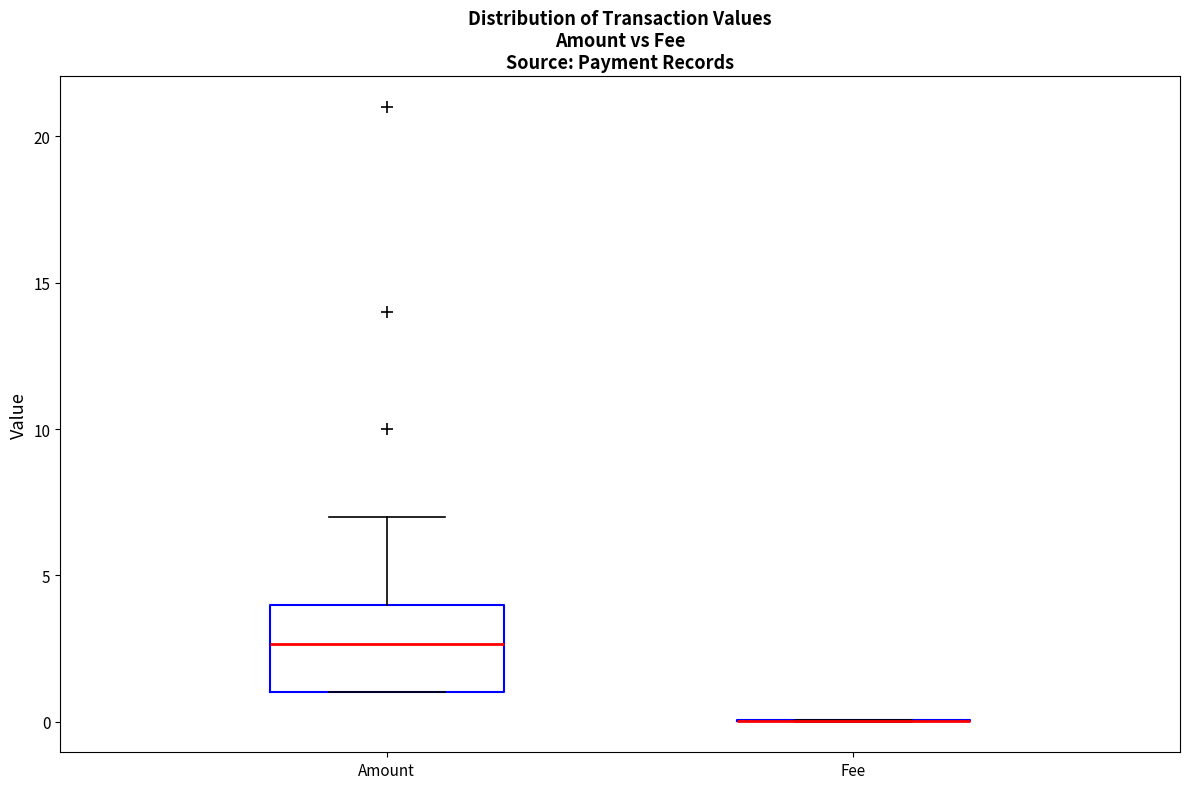

Reading left to right, transcribe this box plot: for each box, give where its median line is, the range the box spans, and where its two whiskers end, as read against the y-axis. The values are not printed on the chart, so give them approximately, as read against the axis.

Amount: median 2.5, box 1.0 to 4.0, whiskers 1.0 to 7.0
Fee: box collapsed to a line at 0.0, whiskers 0.0 to 0.0